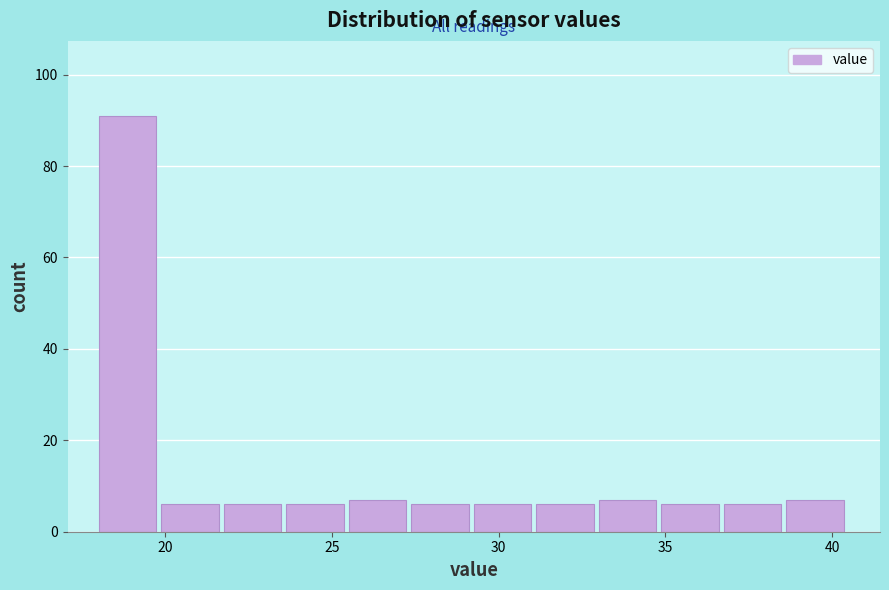

Read against the x-axis, roughly where is the centre of the tallest bar?

19.0